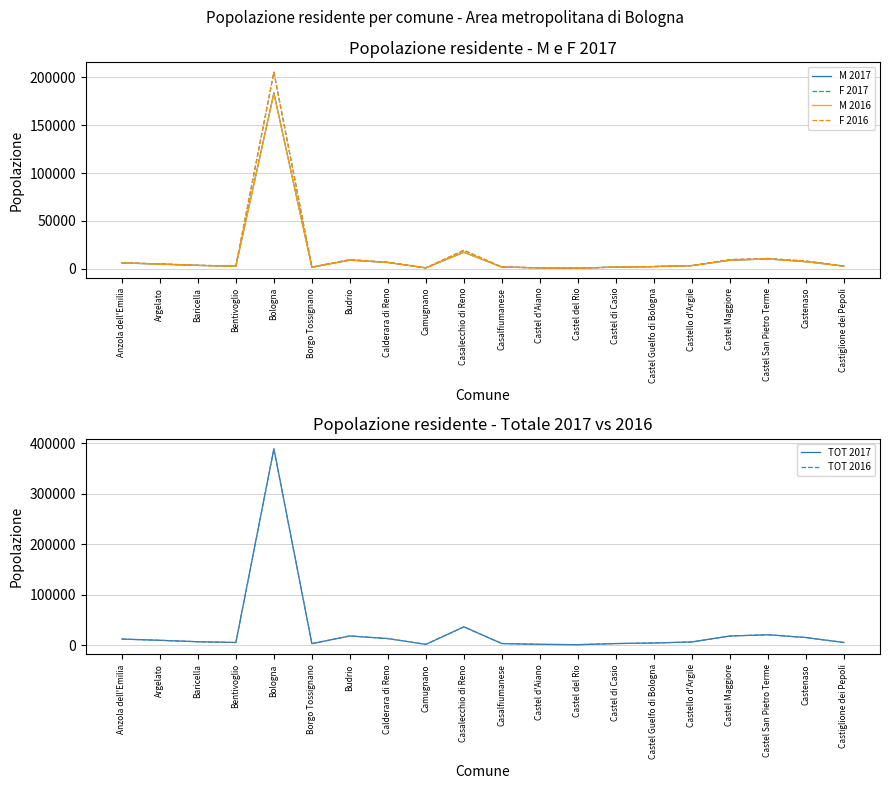

What is the difference between the F 2016 values at Castel di Casio and Anzola dell'Emilia?

4543